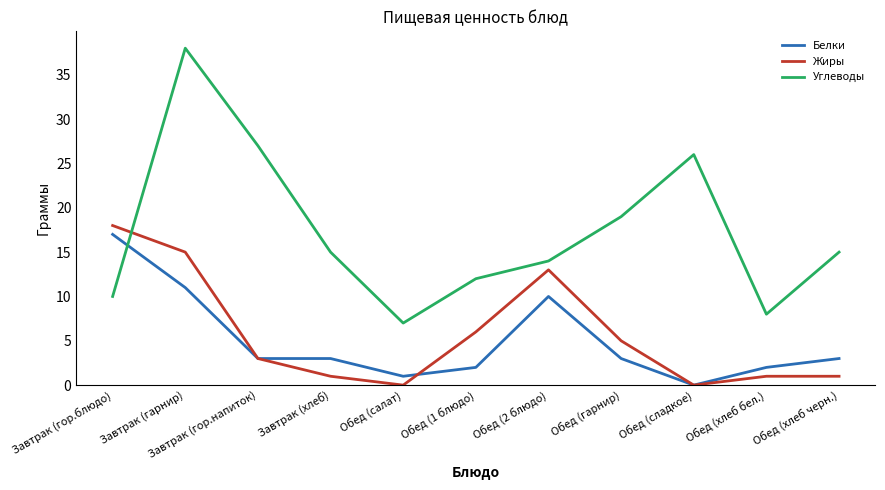

True or false: Углеводы and Белки cross at least once.

True